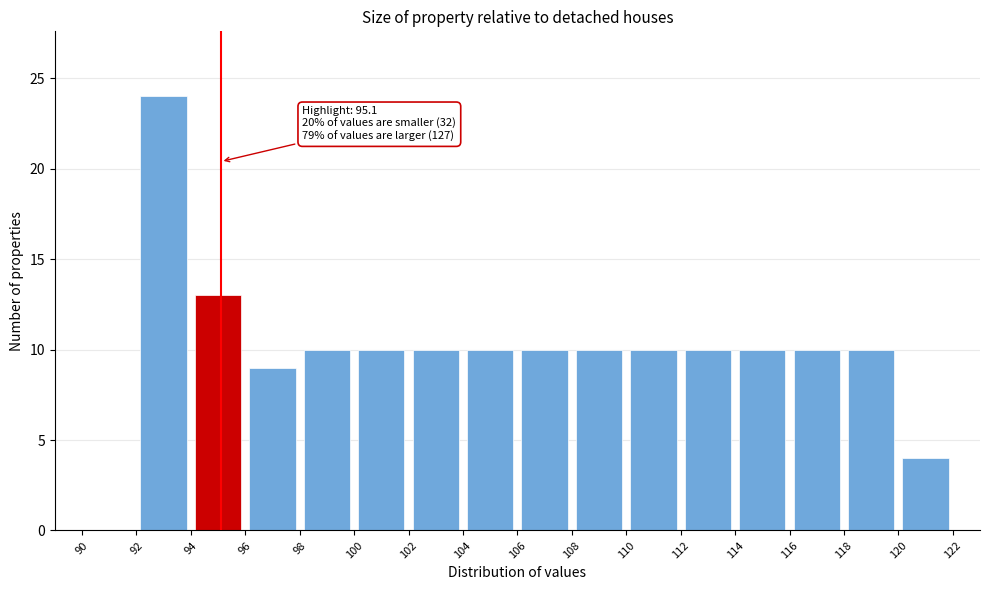

Which range on the x-axis has the tallest bar?

92 to 94